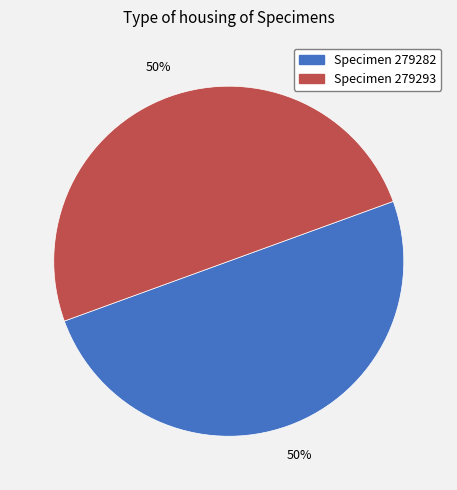

To the nearest percent, what is the average slice percentage?

50%